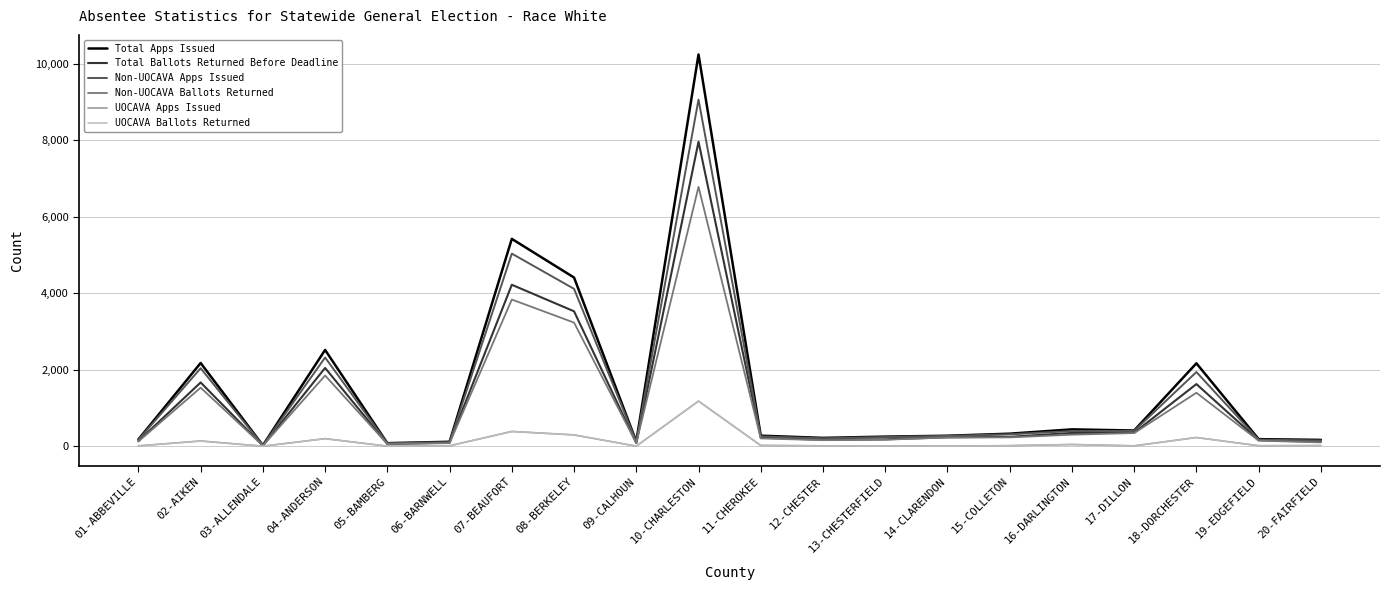

At which label does Non-UOCAVA Apps Issued first exceed 271?

02-AIKEN